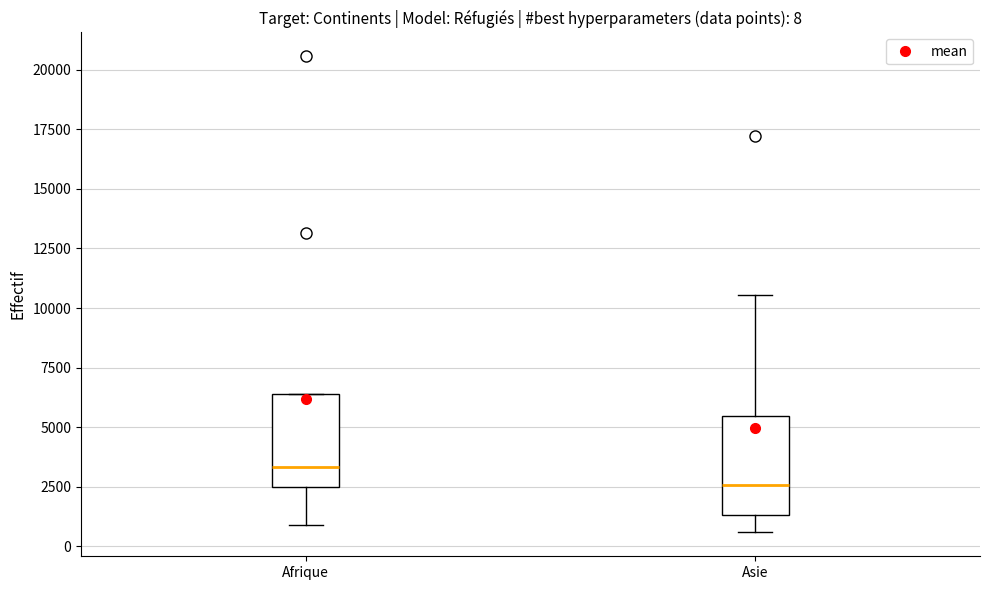

Which box's median line is the highest?

Afrique